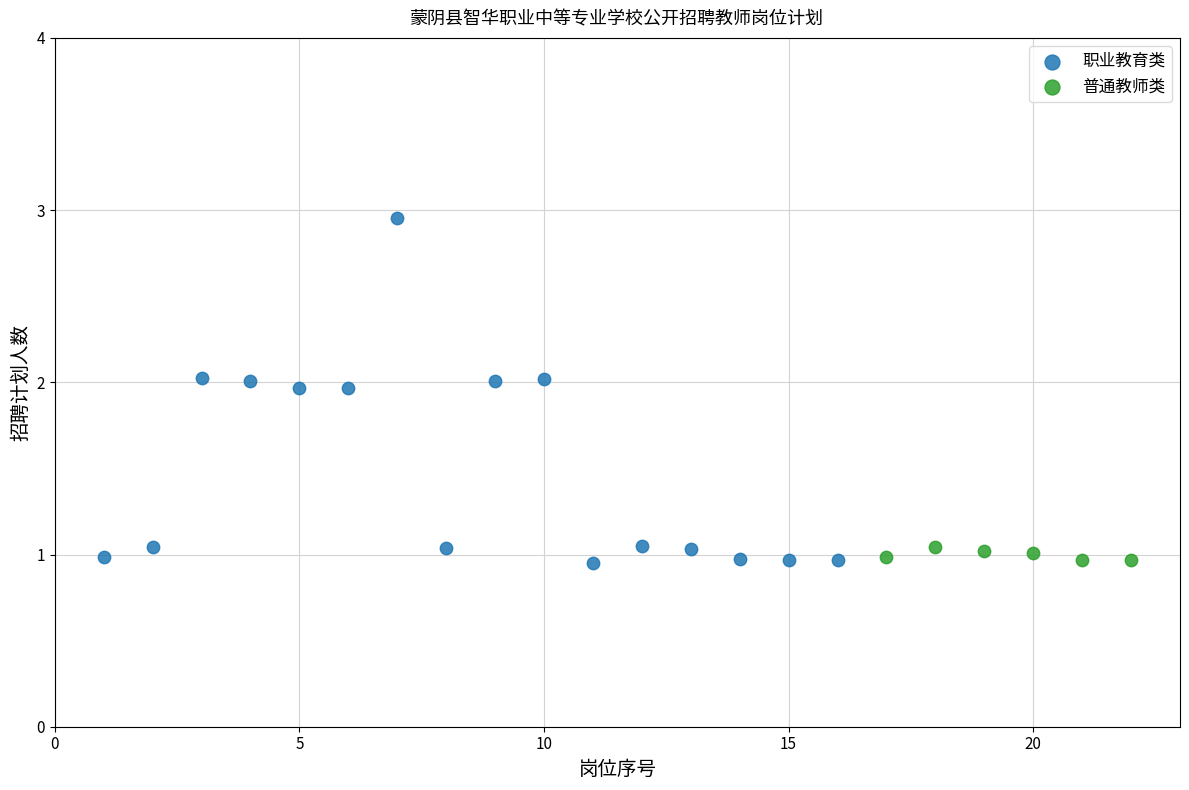

Which series contains the highest Y value?

职业教育类